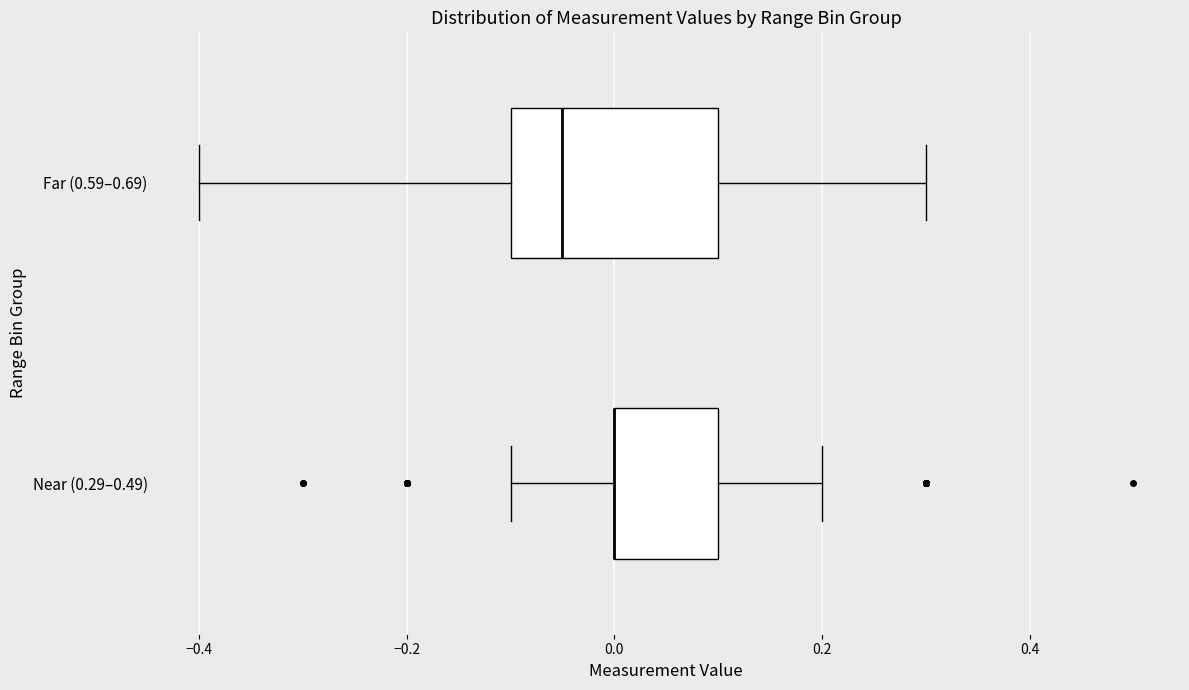

Reading bottom to top, read every box against the x-axis: the position of its median line, the range the box covers, and the ends of its whiskers. The values are not printed on the chart, so give them approximately, as read against the axis.

Near (0.29–0.49): median 0.00 (drawn on the box's left edge), box 0.00 to 0.10, whiskers -0.10 to 0.20
Far (0.59–0.69): median -0.04, box -0.10 to 0.10, whiskers -0.40 to 0.30